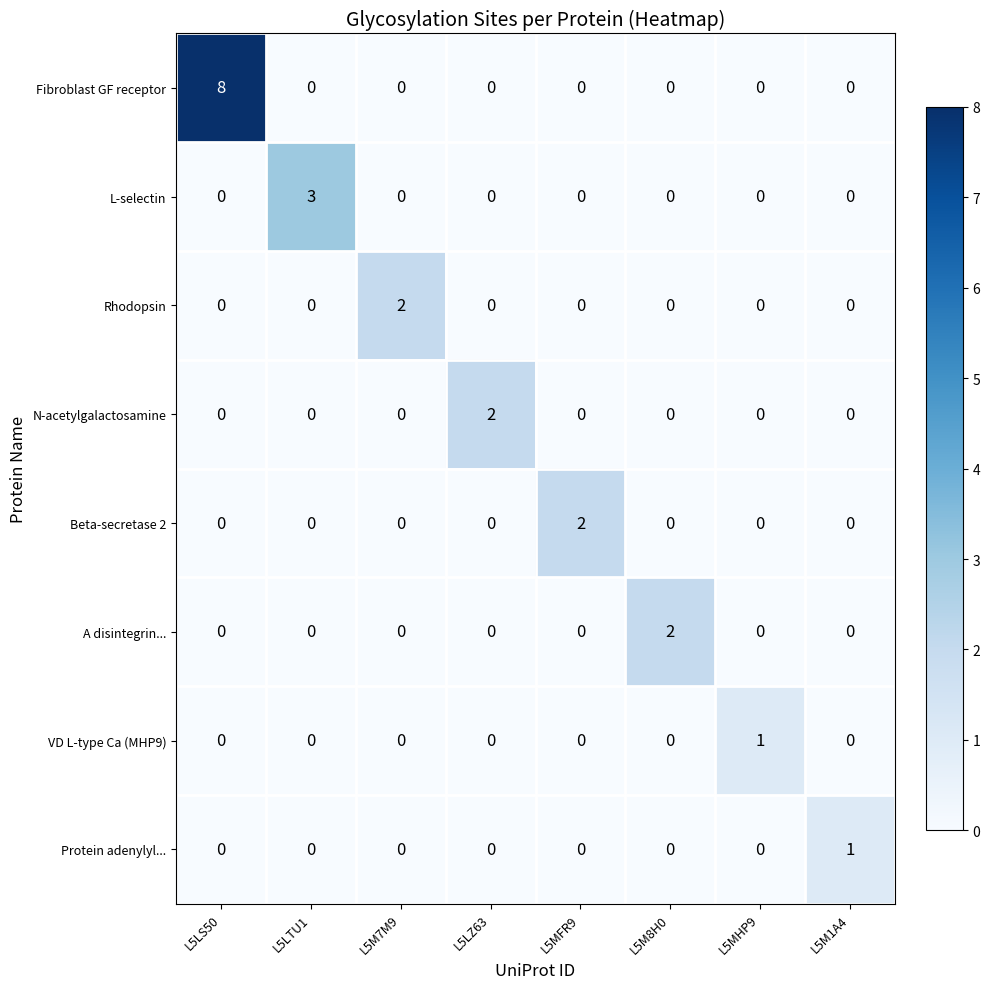

At which category is the sum across all series the highest?

L5LS50